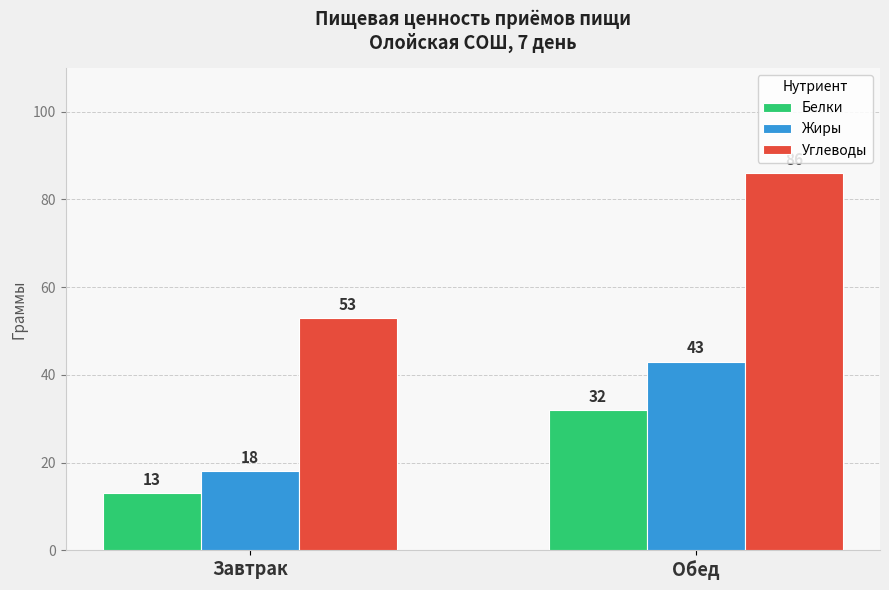

Which category has the lowest value across all series?

Завтрак